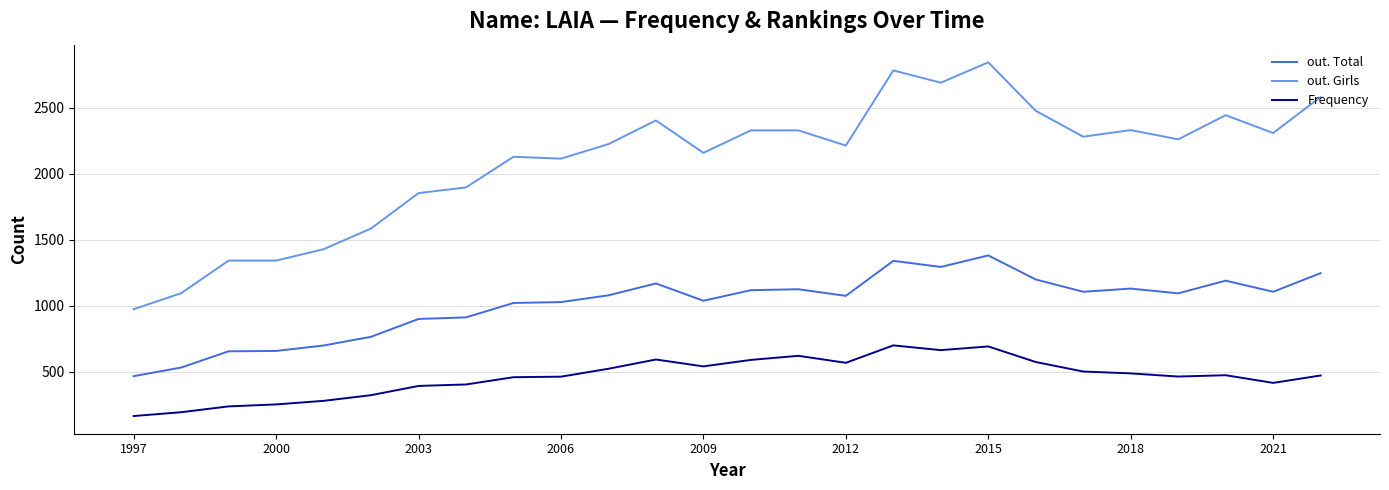

What is the highest value of the out. Girls series?

2844